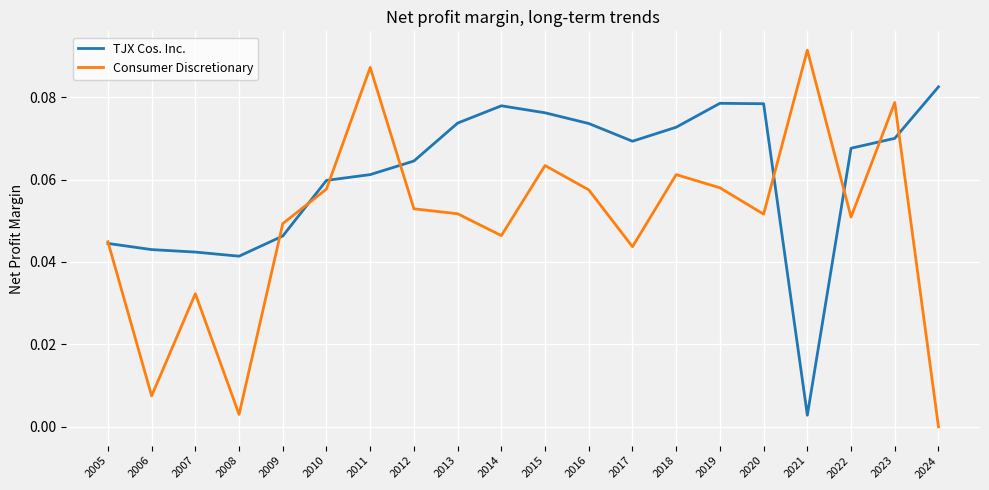

Rank the series by their maximum value, from highest to lowest.

Consumer Discretionary, TJX Cos. Inc.